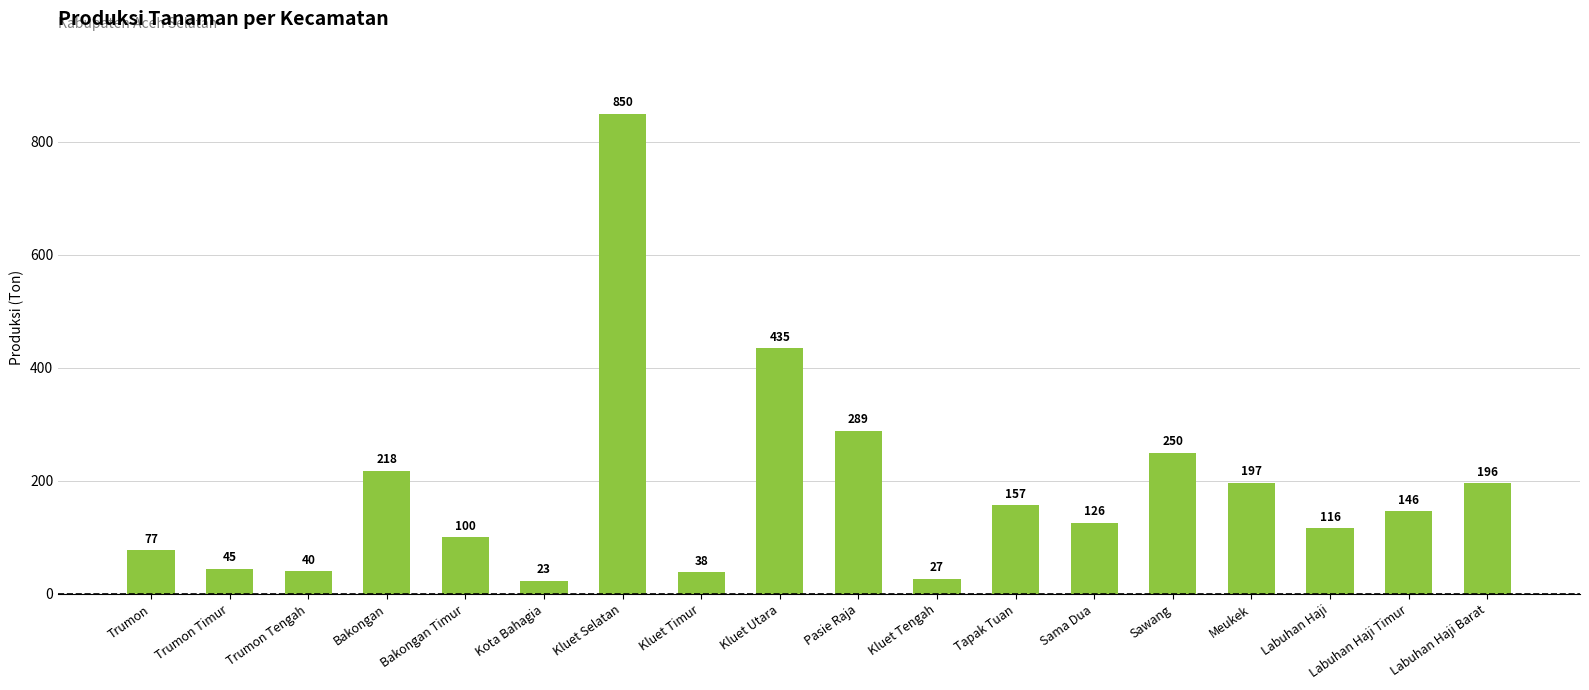

What is the smallest value displayed?

23